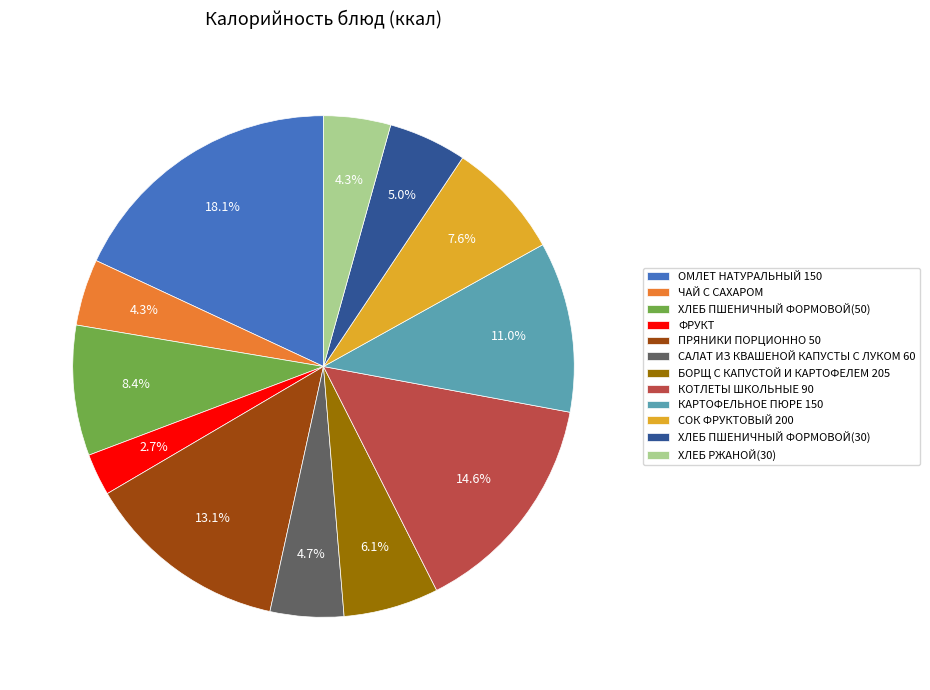

What is the smallest slice in the pie chart?

ФРУКТ